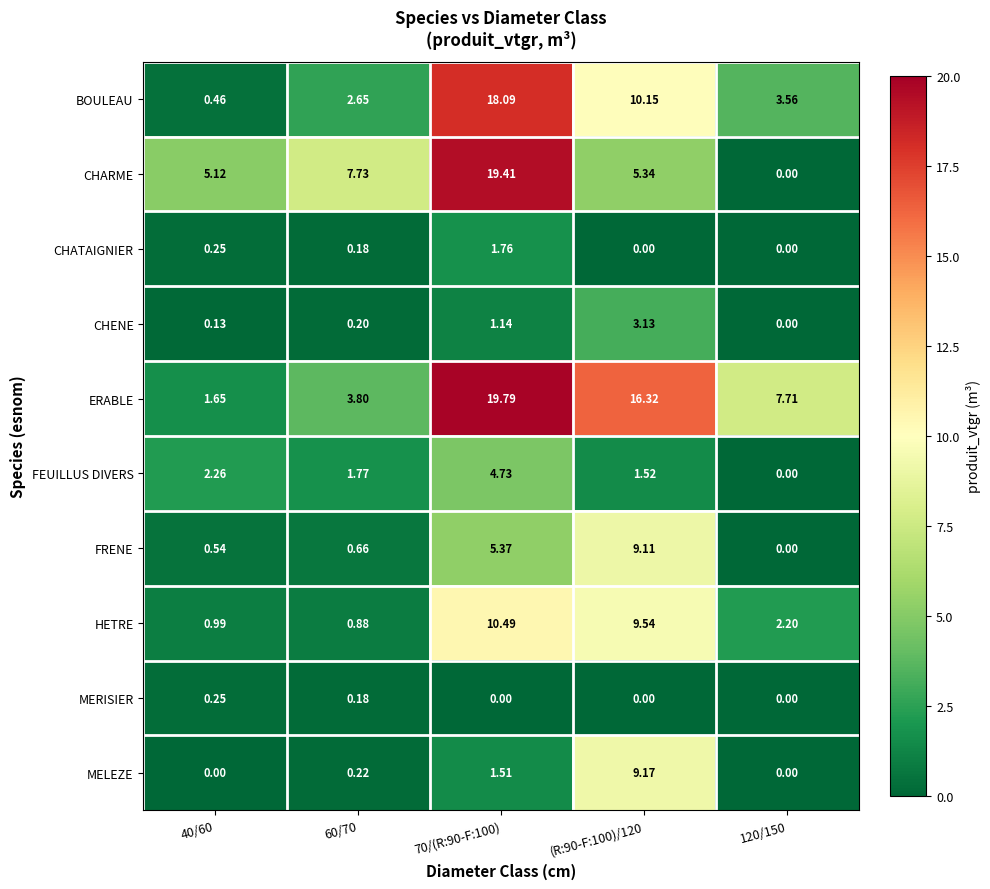

Which series has the largest total across all categories?

ERABLE